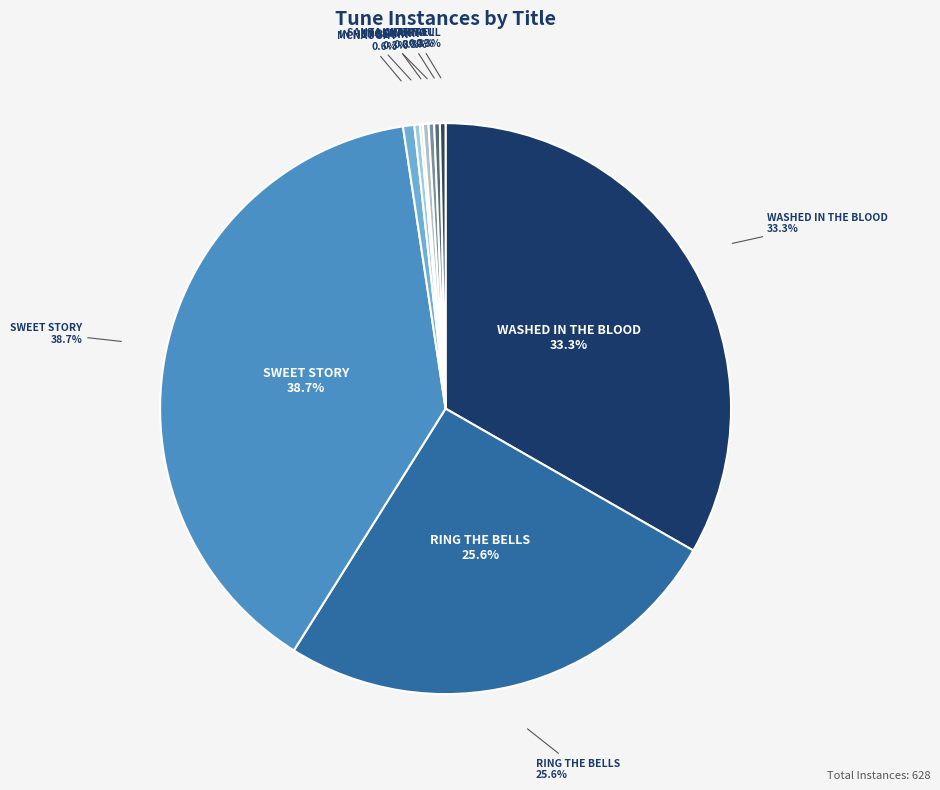

To the nearest percent, what is the difference between the RING THE BELLS and WASHED IN THE BLOOD slice percentages?

8%